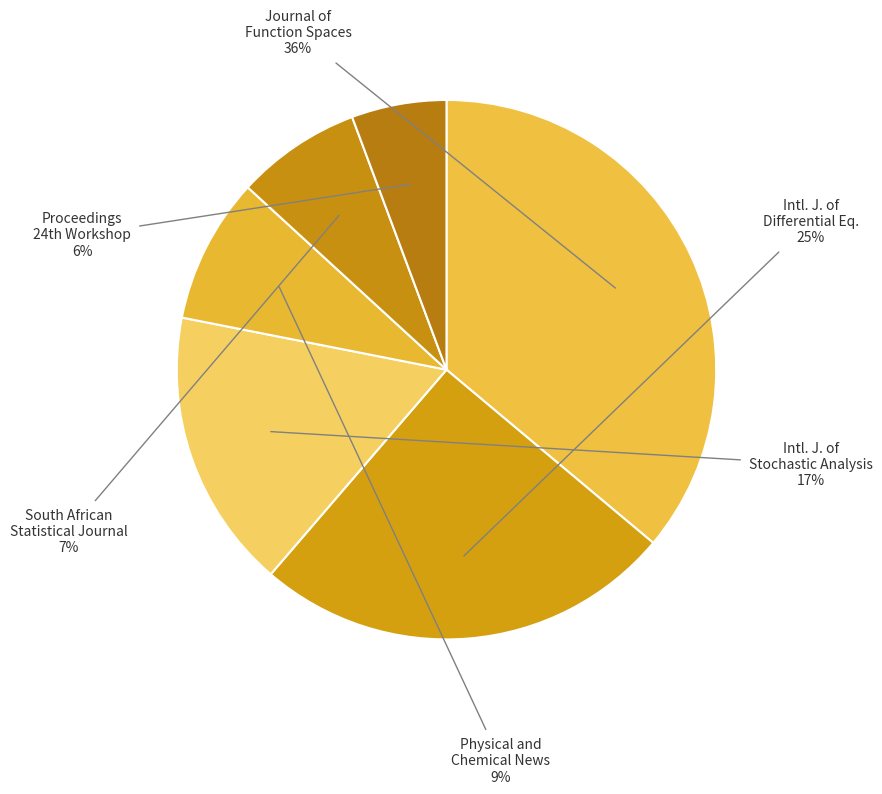

To the nearest percent, what percentage of the pie is Intl. J. of Differential Eq.?

25%